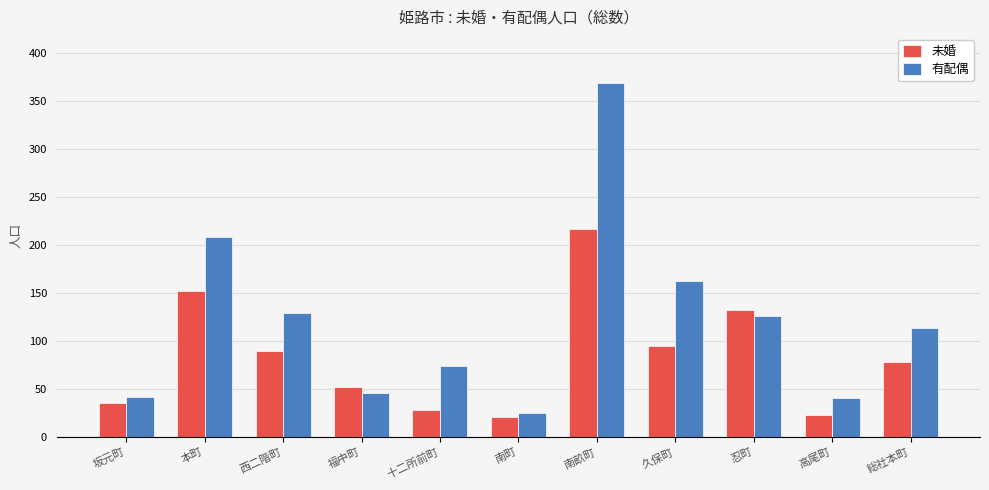

What value does the 未婚 series have at 坂元町?

36